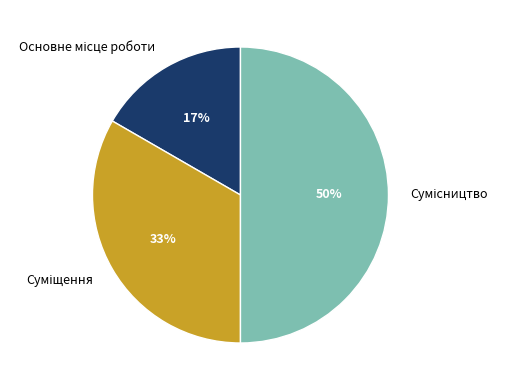

To the nearest percent, what is the difference between the largest and smallest slice percentages?

33%